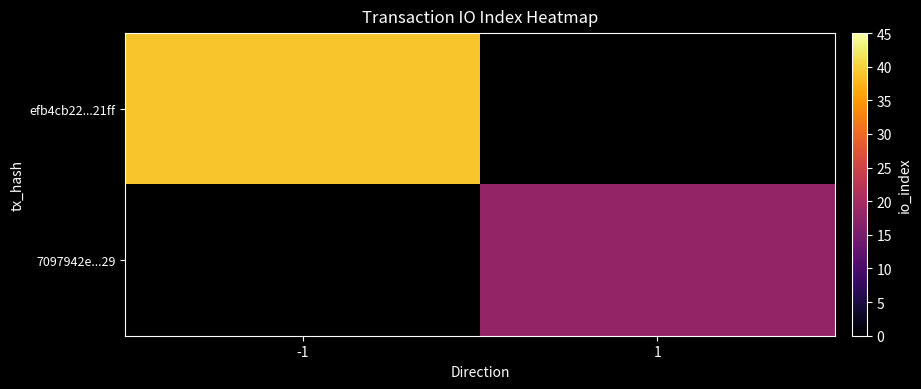

Which series has the largest range (max minus min)?

efb4cb22...21ff